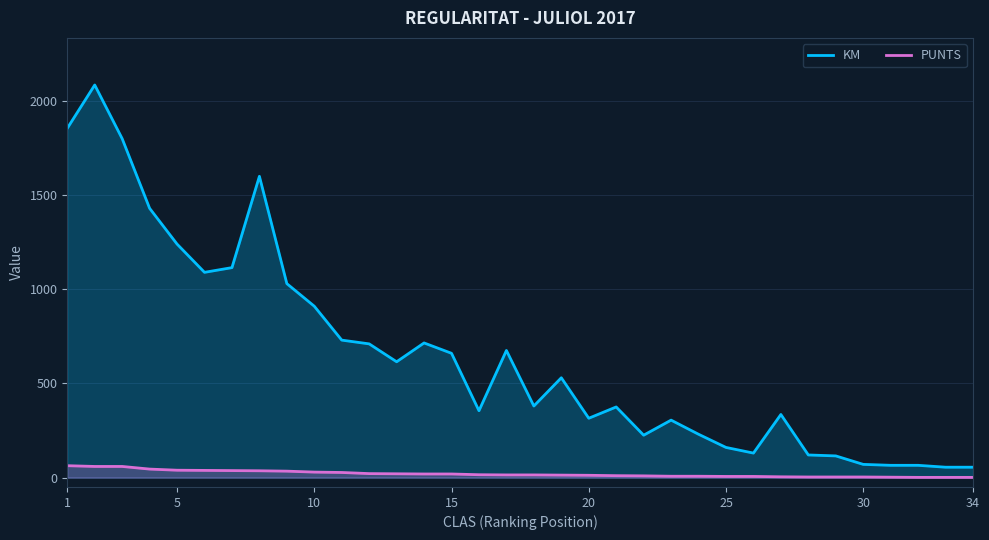

What is the average value of the PUNTS series?

20